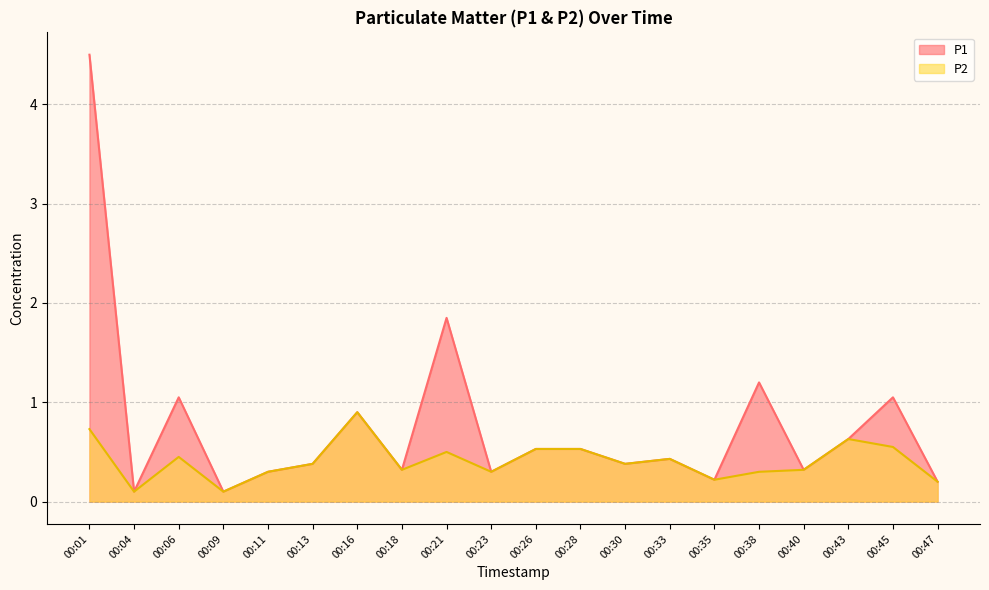

How many lines are shown in the chart?

2